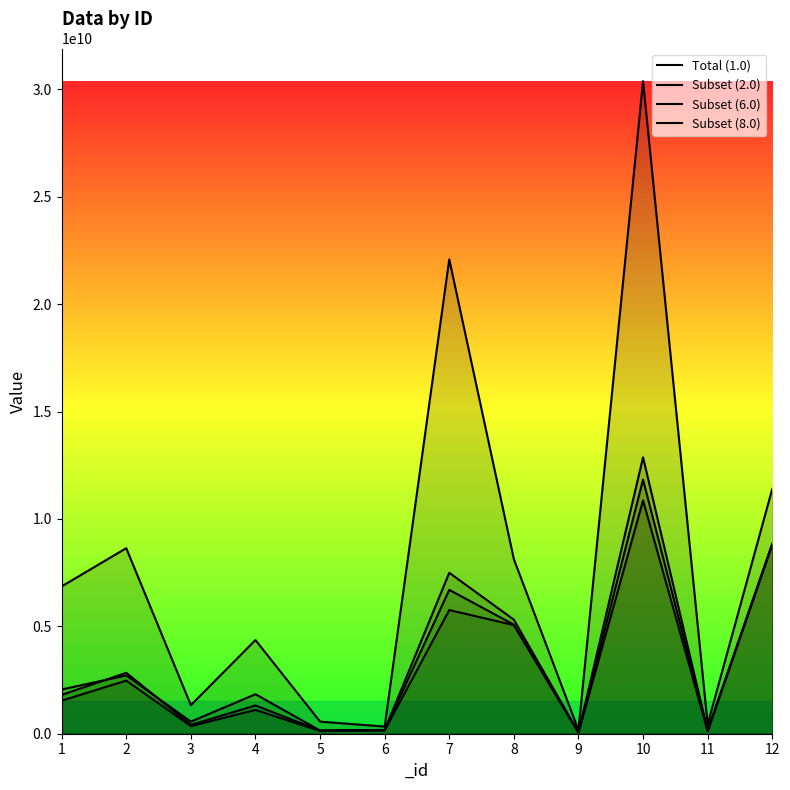

How many values in the Total (1.0) series are below 6860000000?

6